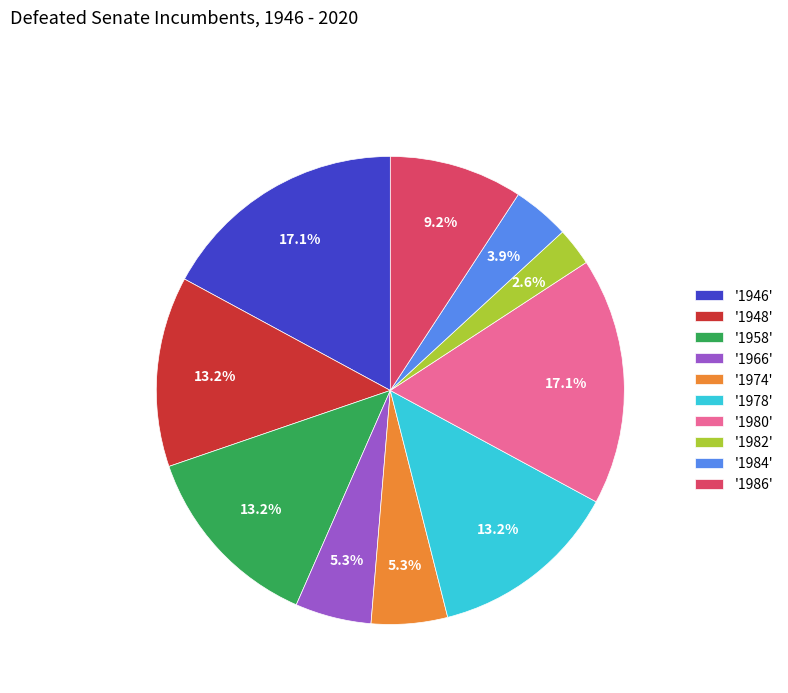

Is '1966' the majority of the pie?

No